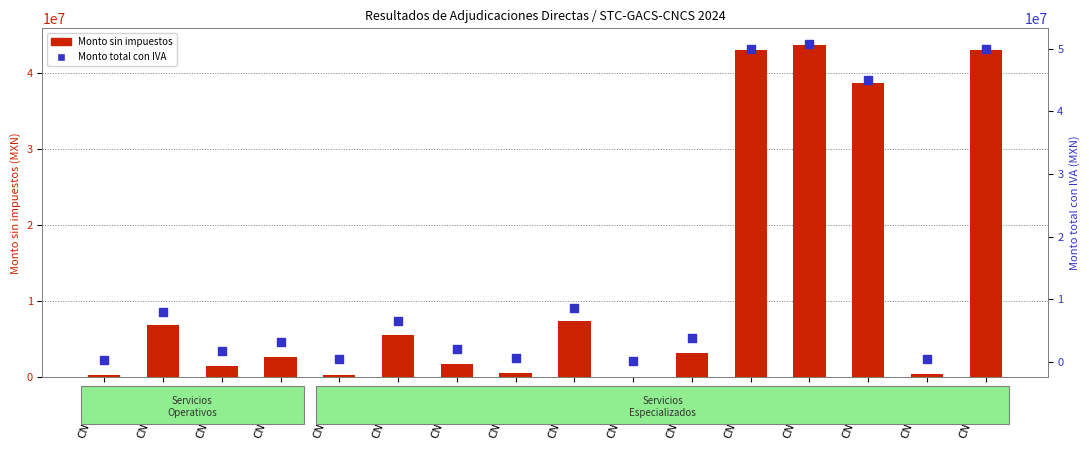

What is the total value across all series at CNCS-113?

14896551.7